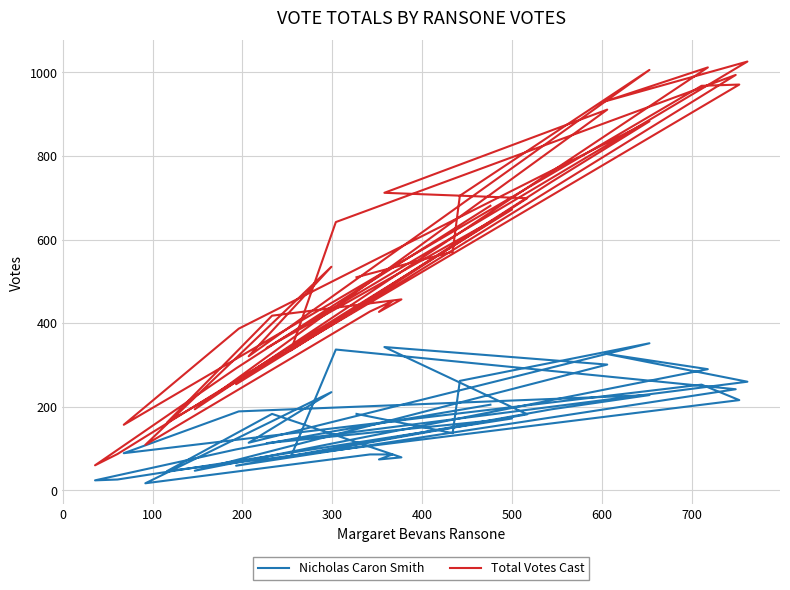

Which series has the widest spread of values?

Total Votes Cast